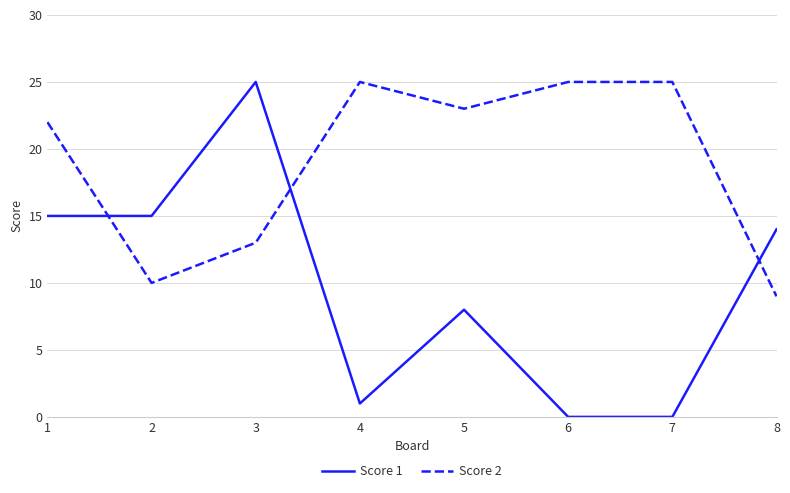

Where does the Score 1 series first go above 14?

1